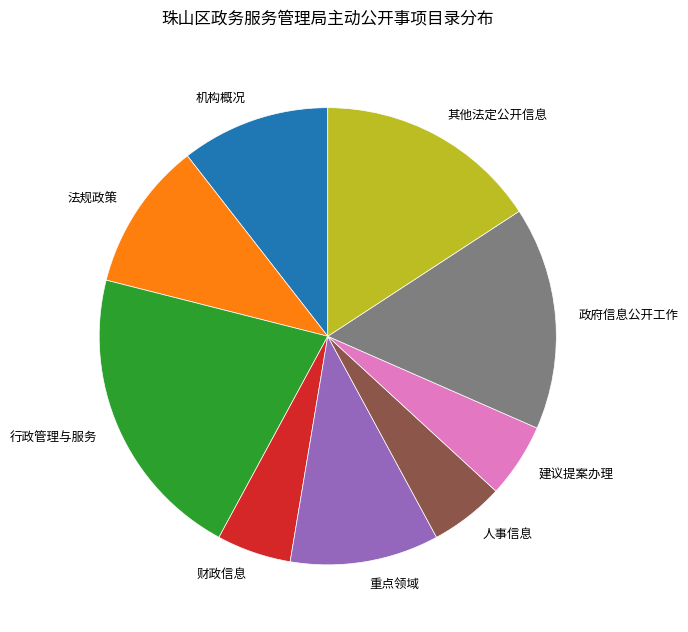

Is it true that 重点领域 is 11% of the pie?

True